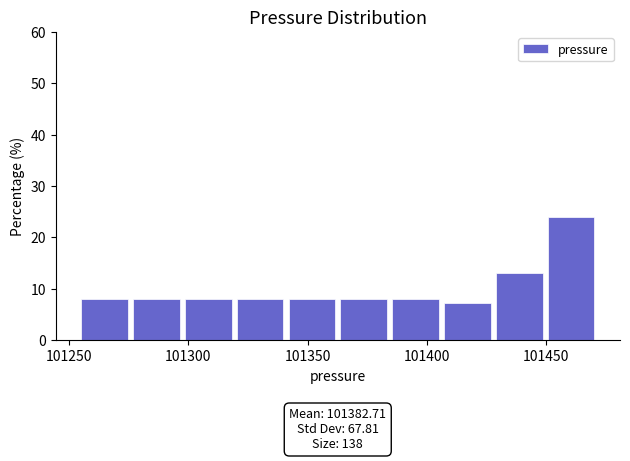

Over which range of the x-axis is the bar tallest?

101450 to 101475